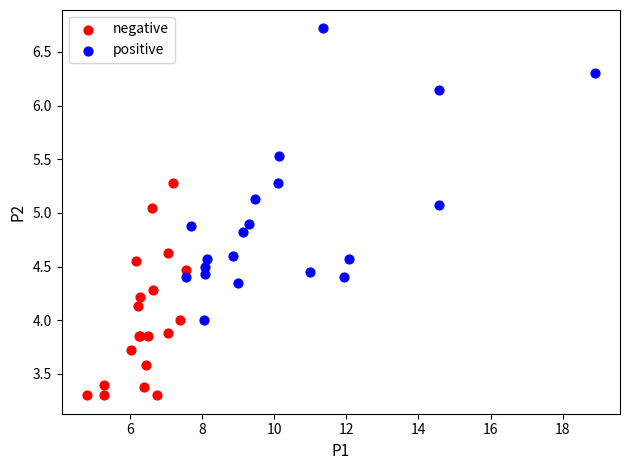

Which series has the largest Y range (max minus min)?

positive